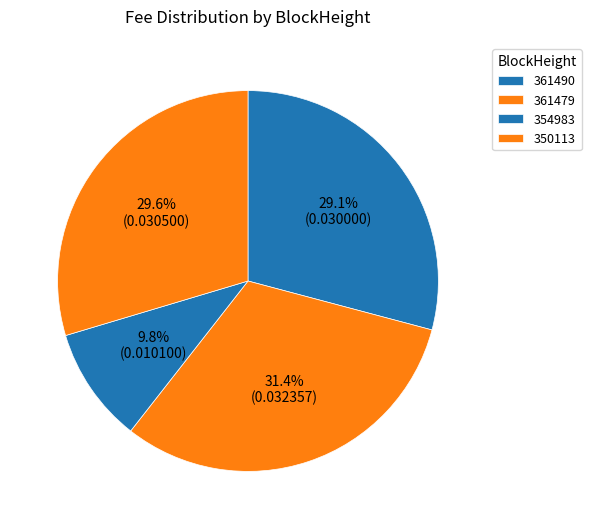

To the nearest percent, what percentage of the pie is 350113?

30%